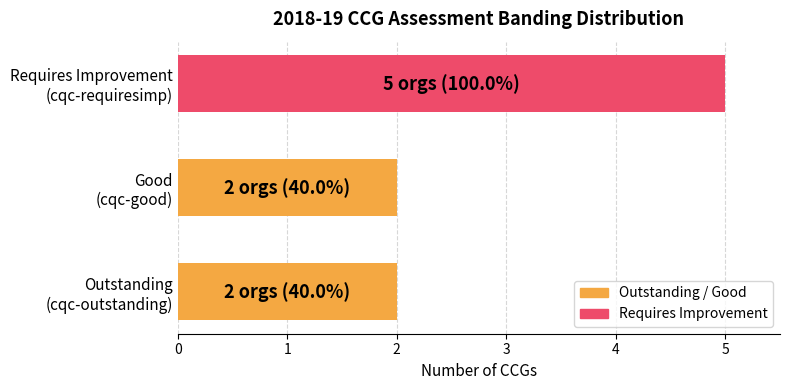

Reading bottom to top, list all the values displayed in this chart.

2	2	5